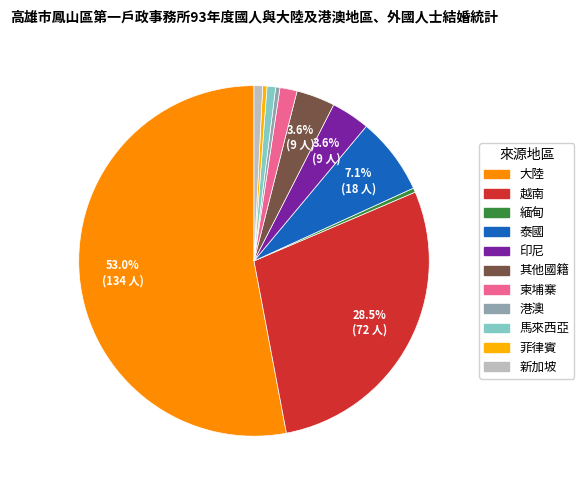

Count the number of slices in the pie.

11